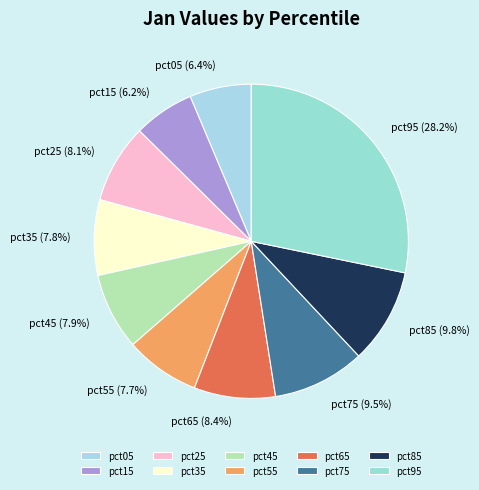

How many segments does this pie chart have?

10